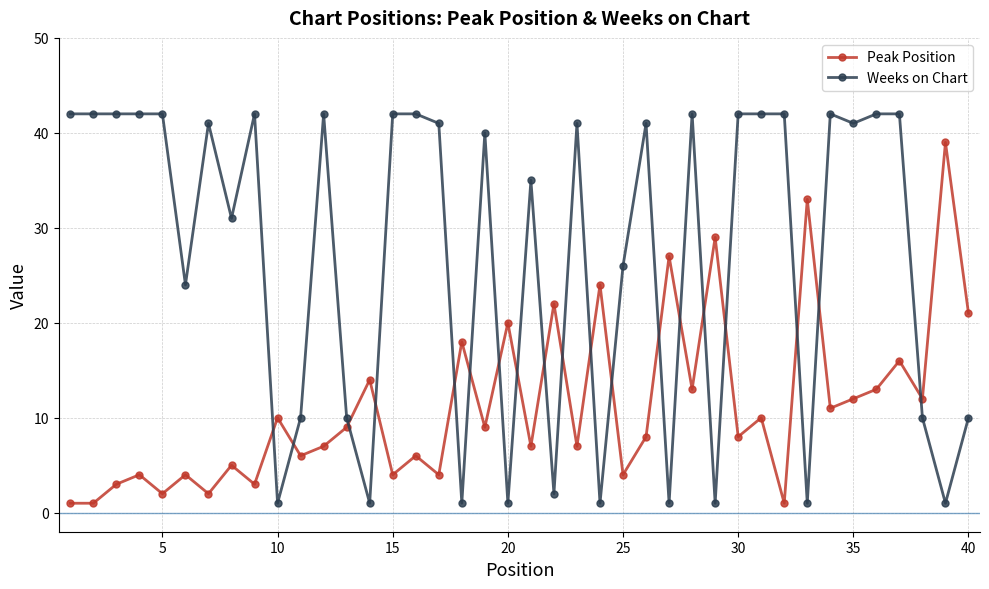

True or false: Weeks on Chart has more than 2 interior local peaks.

True